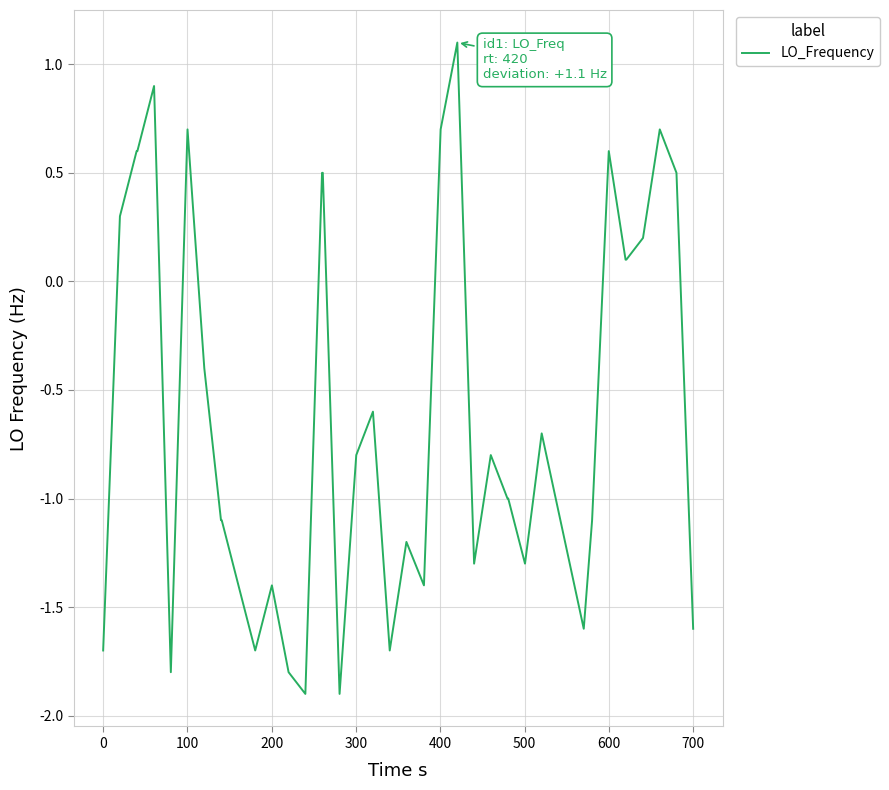

What is the sum of all values?

-24.2